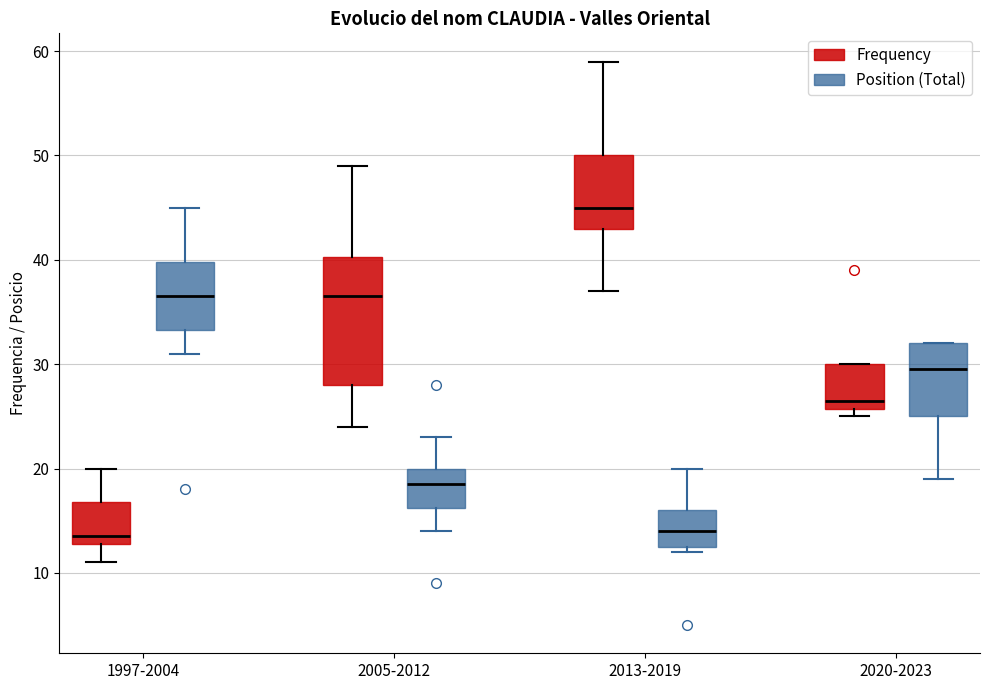

Comparing the boxes themselves (not the whiskers), which one is the tallest?

2005-2012 (Frequency)